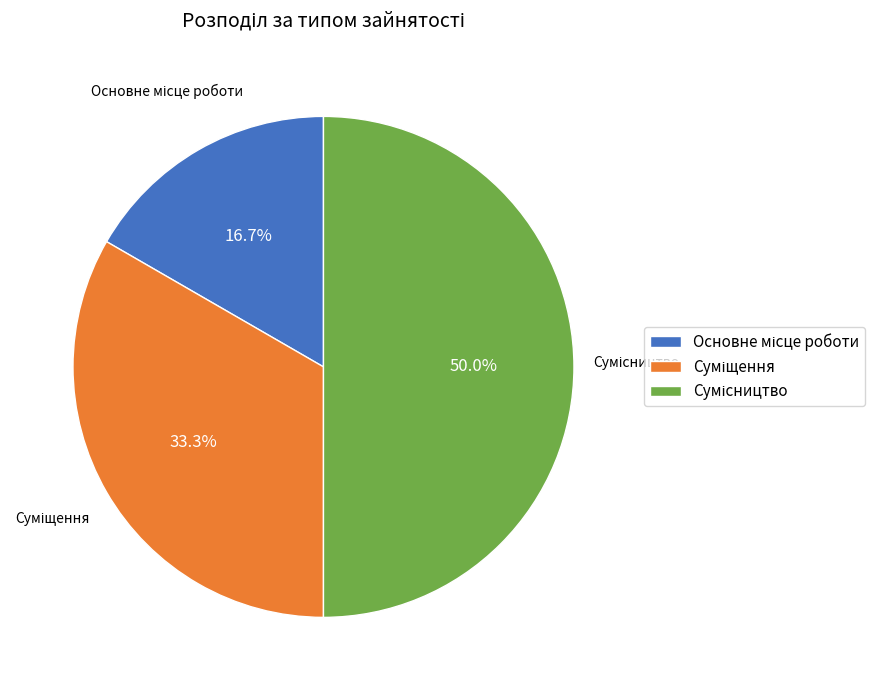

What is the largest slice in the pie chart?

Сумісництво